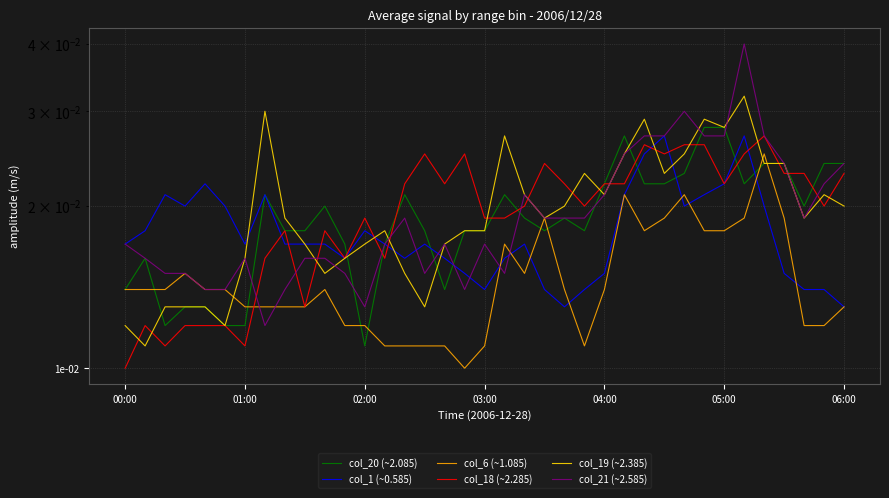

Which series has the widest spread of values?

col_21 (~2.585)